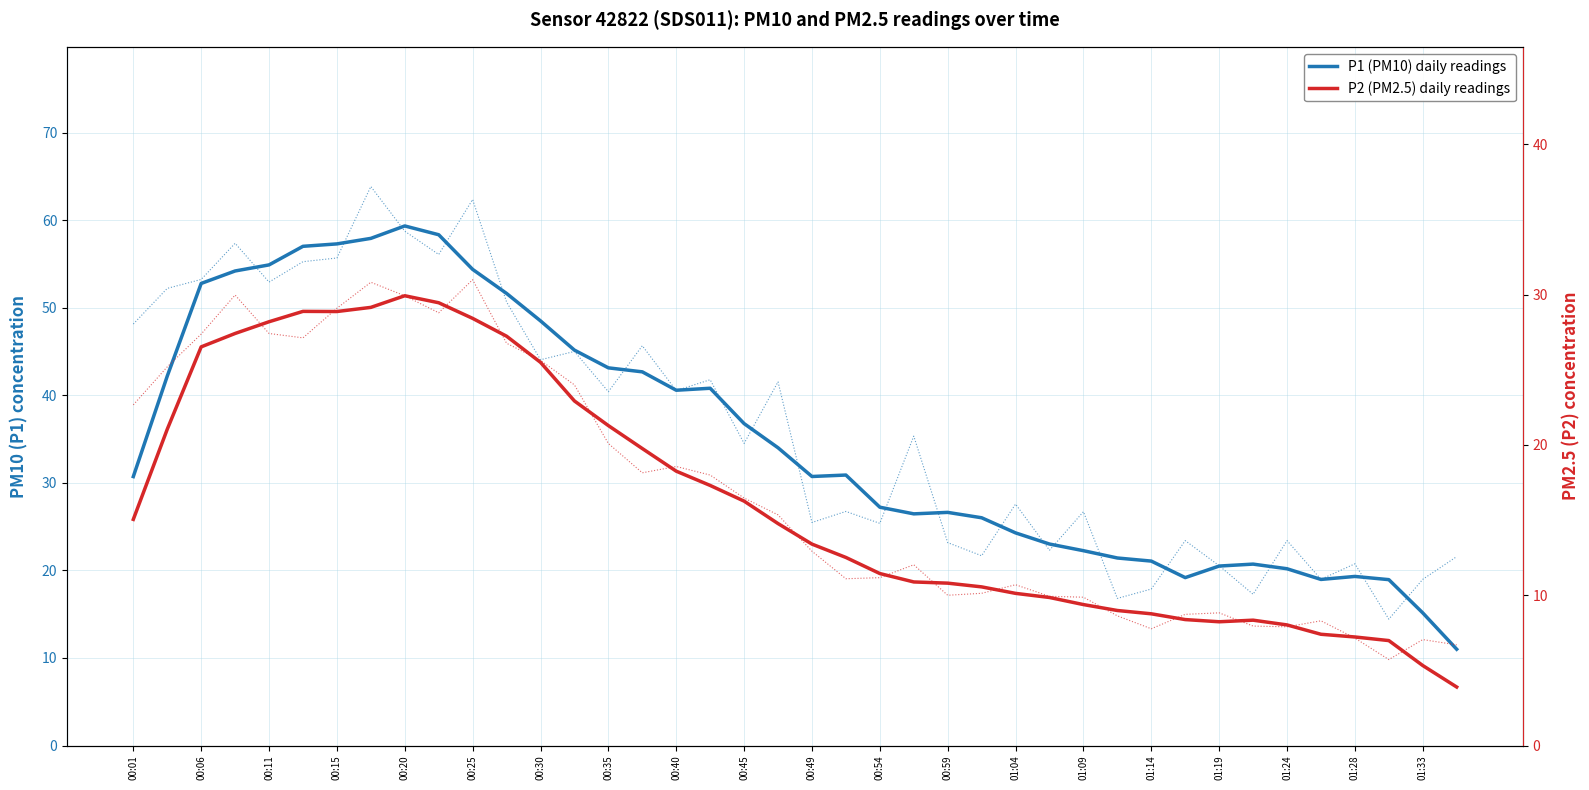

Which series has the widest spread of values?

P1 (PM10) daily readings